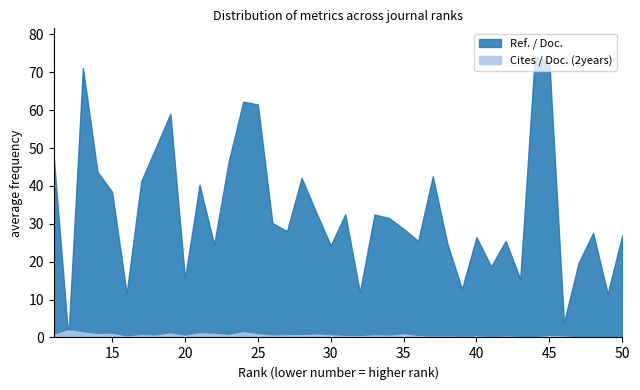

True or false: Cites / Doc. (2years) and Ref. / Doc. intersect in this chart.

True